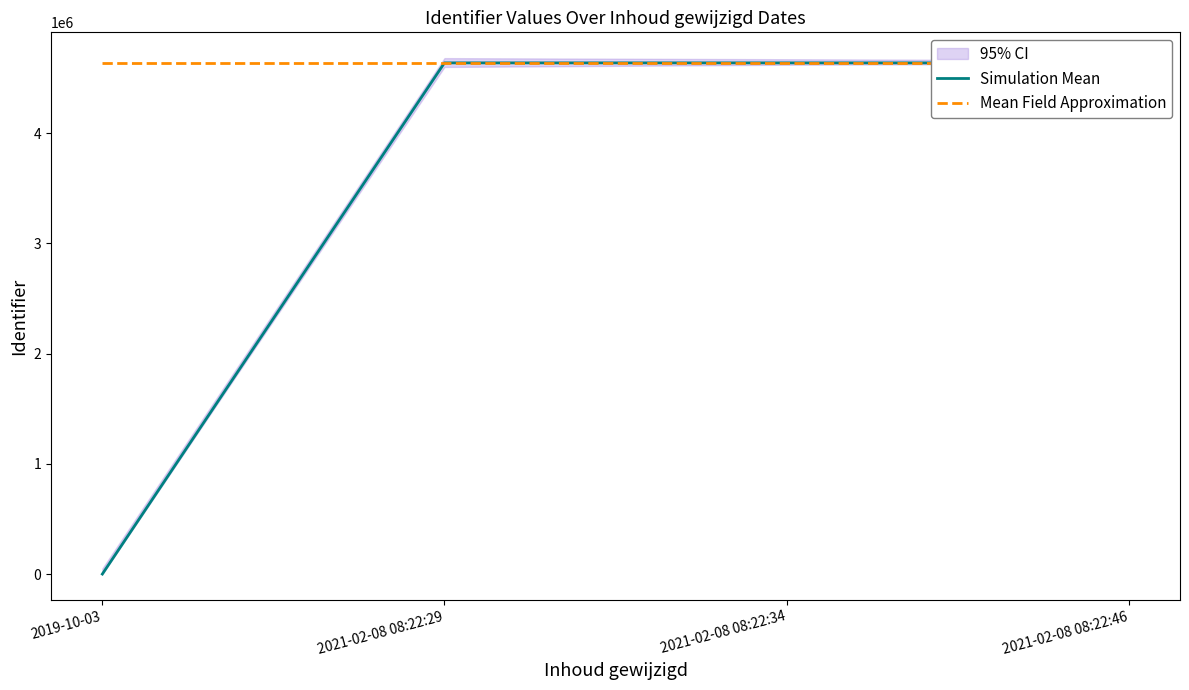

List the labels in order of Simulation Mean value, smallest first.

2019-10-03, 2021-02-08 08:22:29, 2021-02-08 08:22:34, 2021-02-08 08:22:46